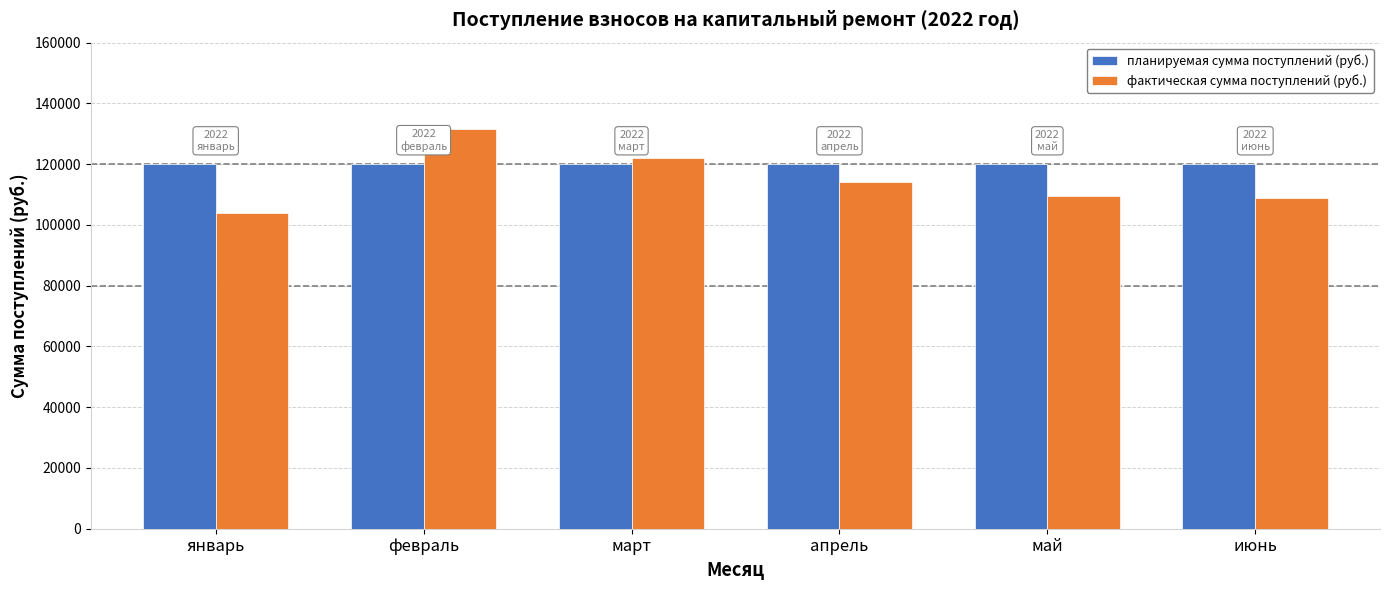

What is the label of the 4th bar from the left?

апрель